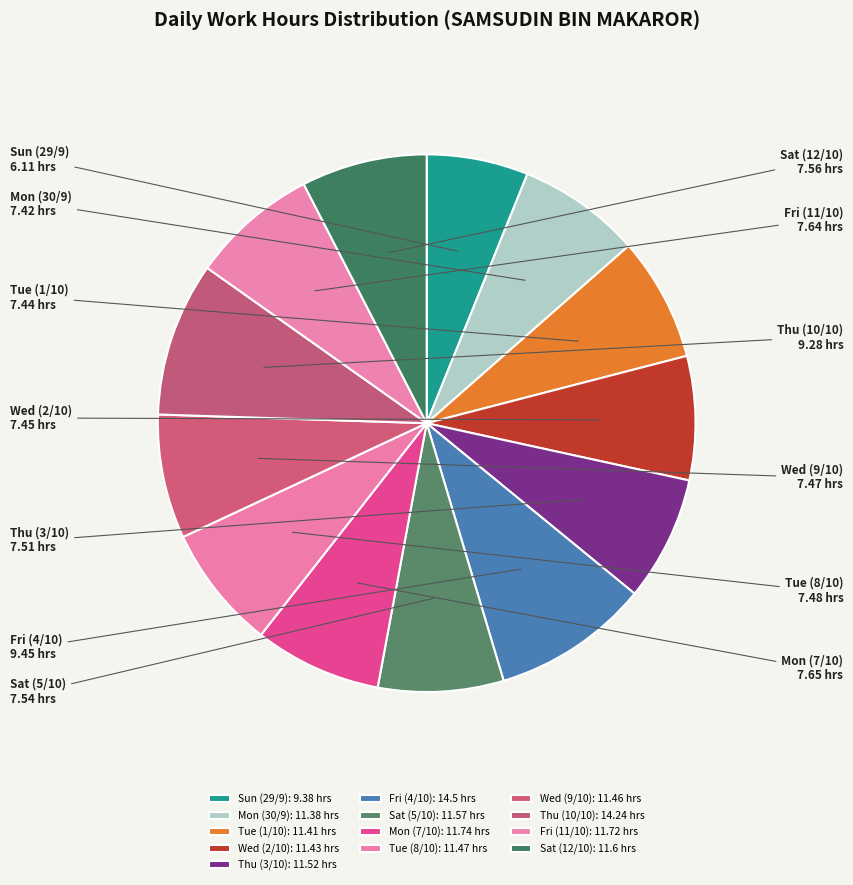

How many slices are in this pie chart?

13